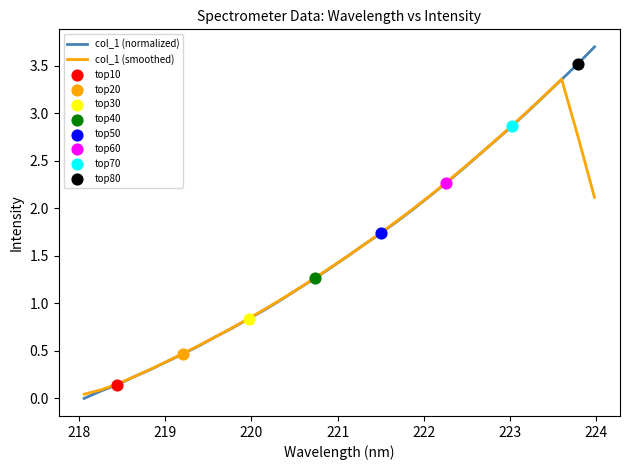

At how many categories does at least one series exceed 1?

20